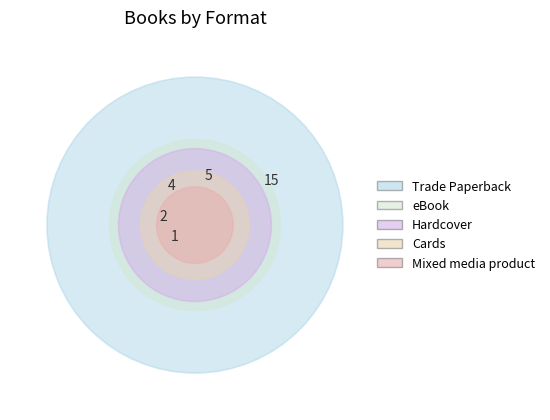

To the nearest percent, what is the average slice percentage?

20%